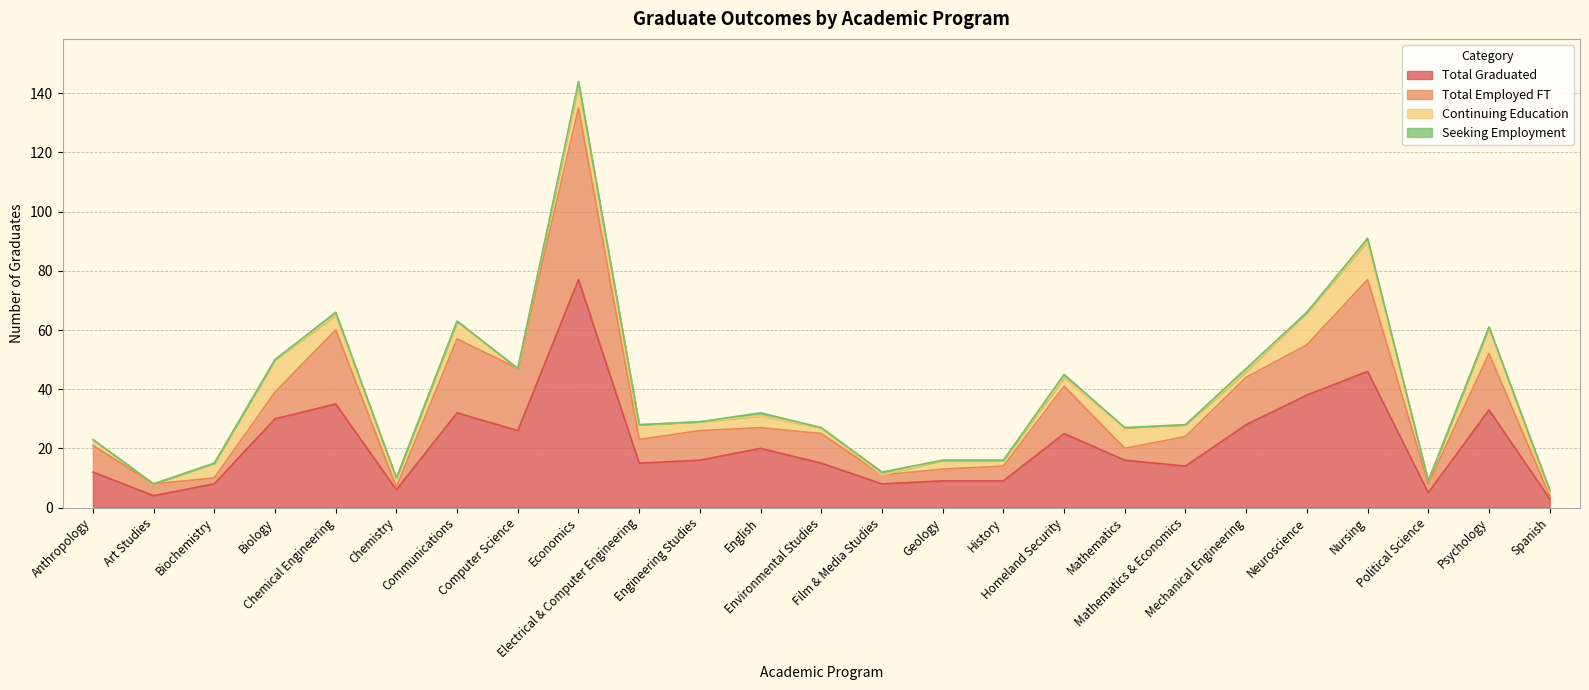

Between Chemistry and Computer Science, which is larger?

Computer Science